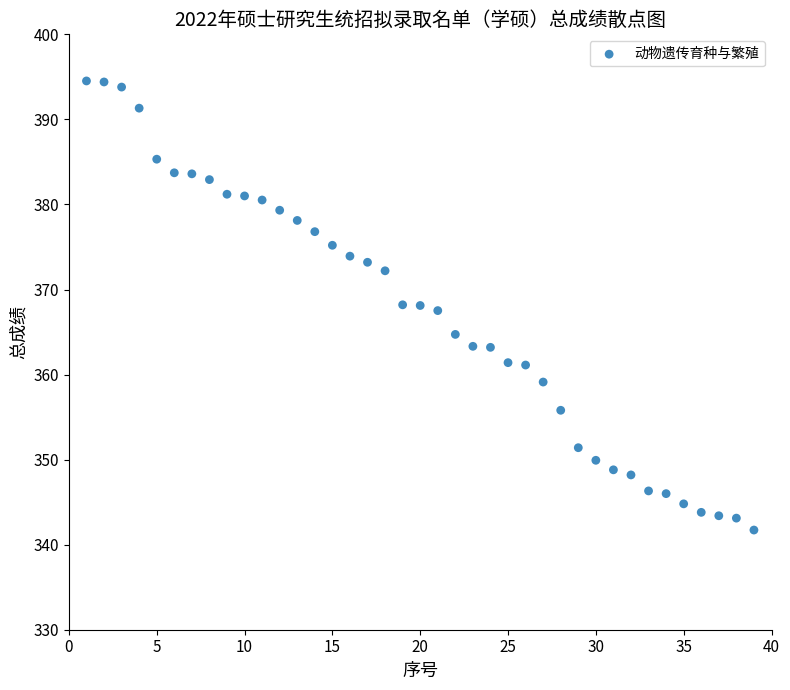

What is the range of X values (max minus min)?

38.0